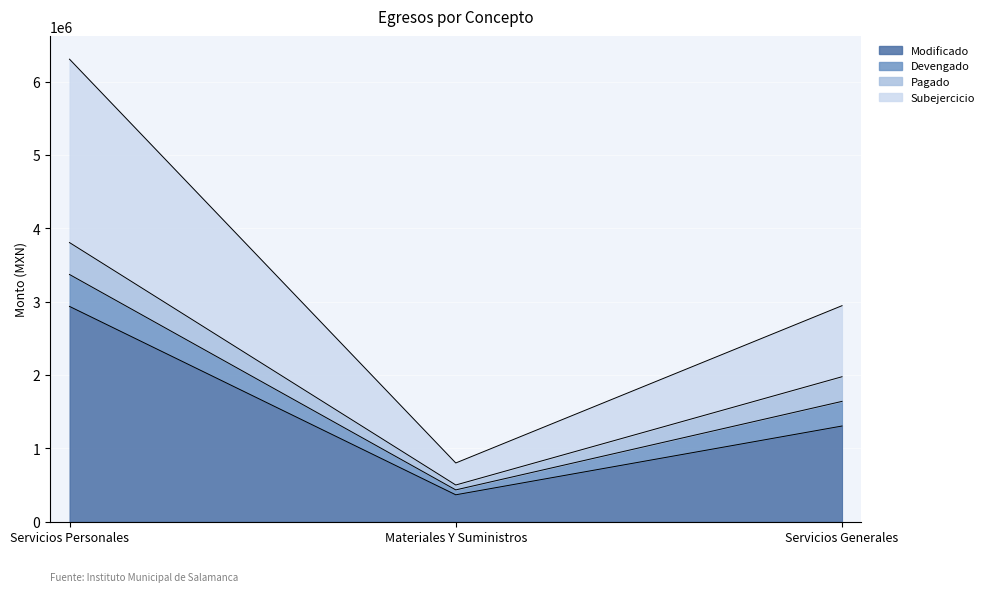

What is the label of the 3rd point from the right?

Servicios Personales